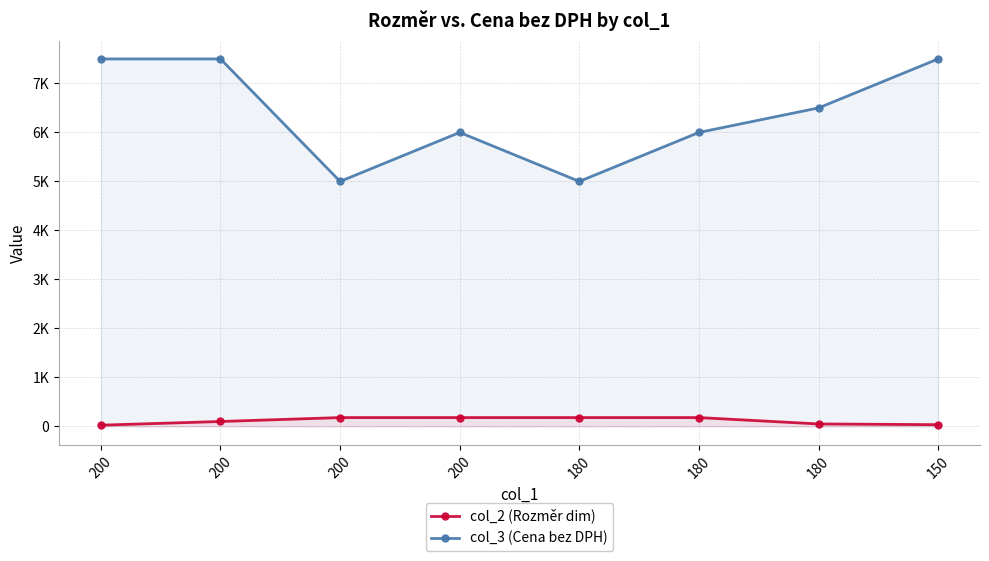

Is it true that col_2 (Rozměr dim) equals 312 at 200?

False